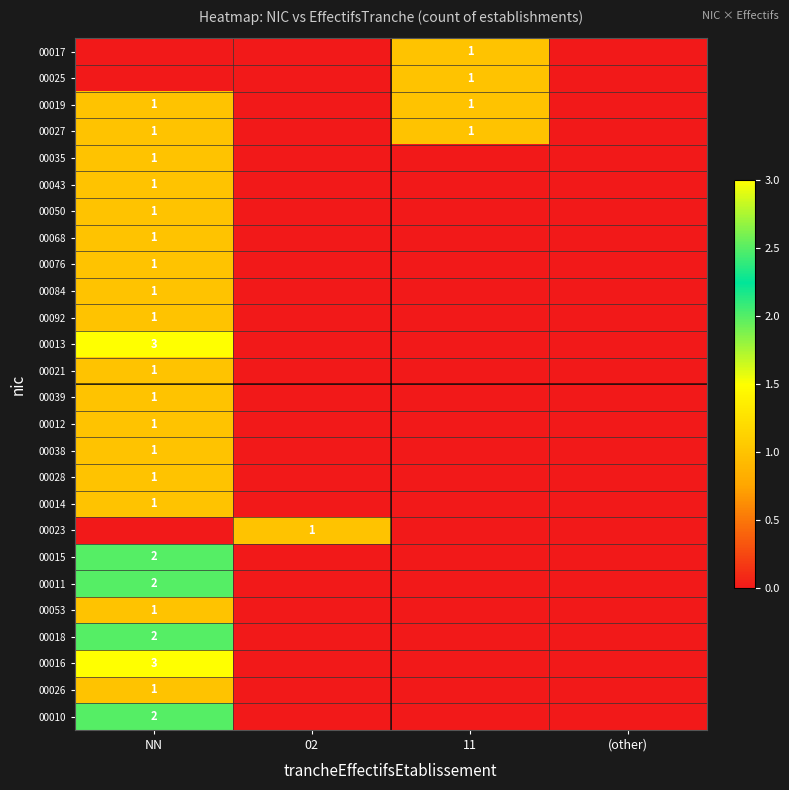

Rank the series by their maximum value, from lowest to highest.

00017, 00025, 00019, 00027, 00035, 00043, 00050, 00068, 00076, 00084, 00092, 00021, 00039, 00012, 00038, 00028, 00014, 00023, 00053, 00026, 00015, 00011, 00018, 00010, 00013, 00016